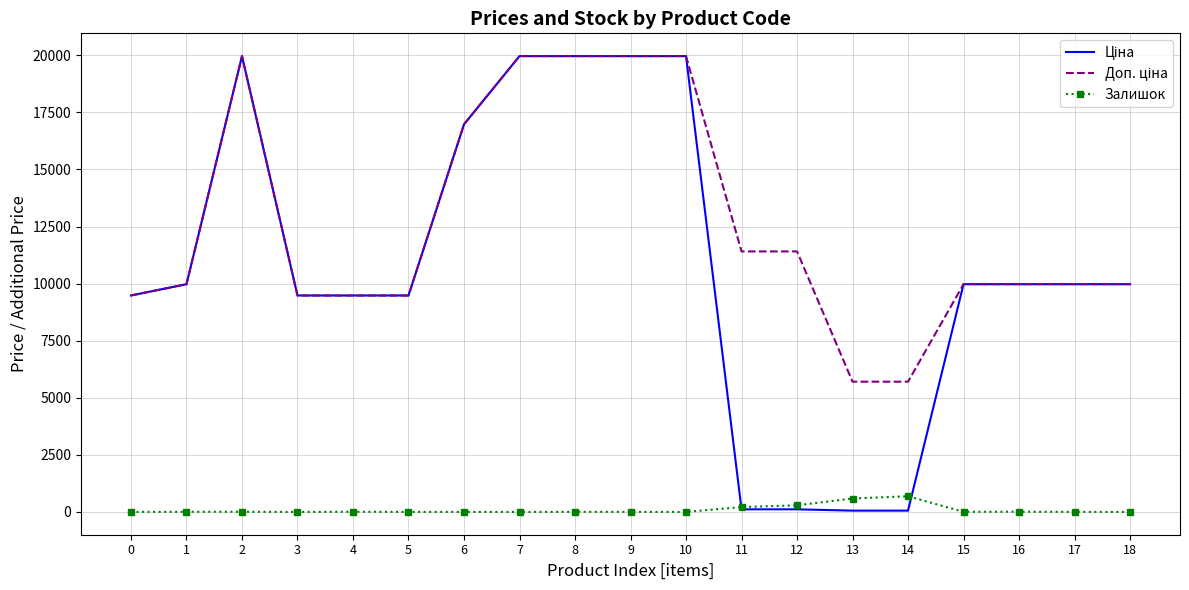

What is the maximum value shown in the chart?

19964.2